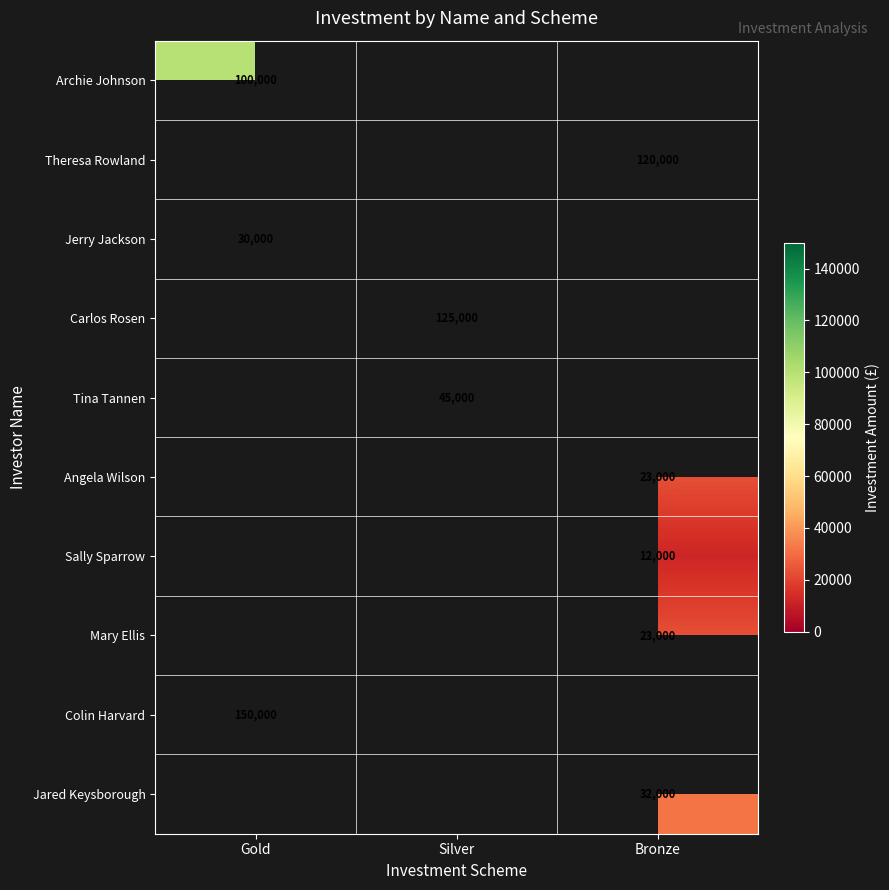

At how many categories does at least one series exceed 115166?

3